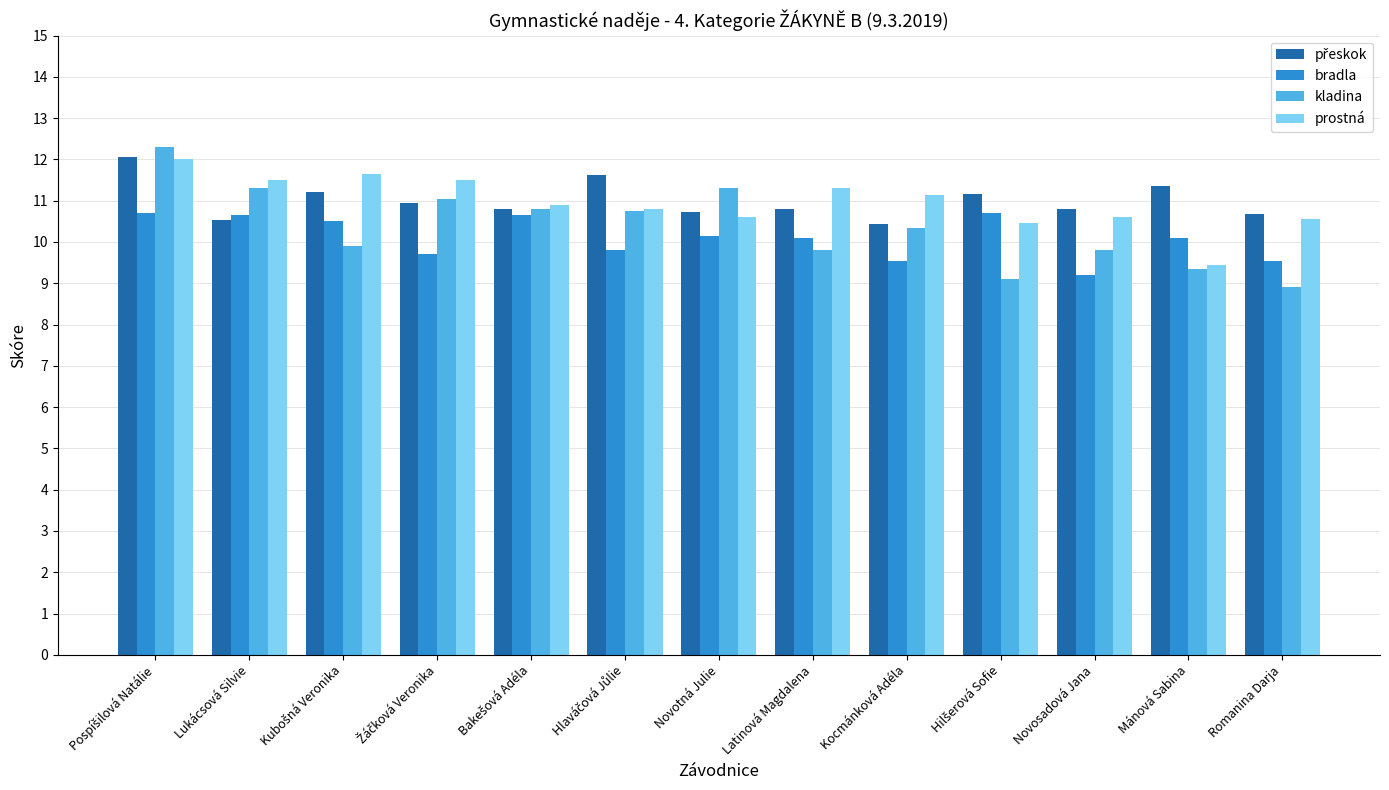

What is the sum of the prostná values at Novosadová Jana and Novotná Julie?

21.2